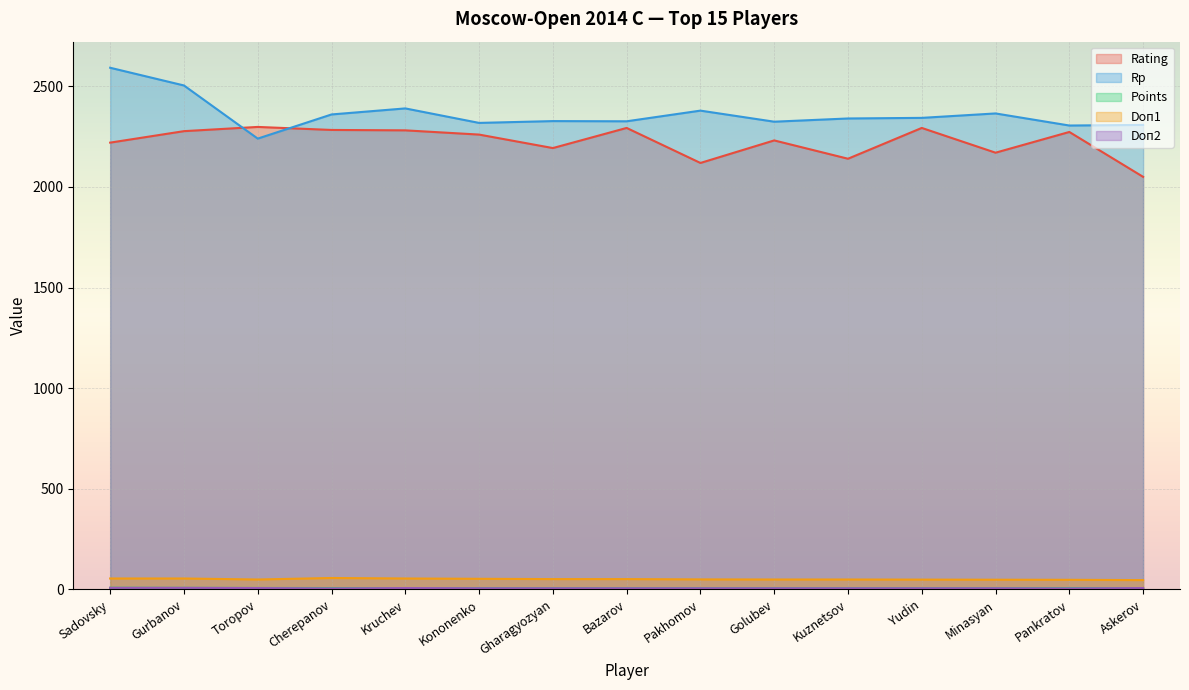

Where do Rating and Rp first cross each other?

Gurbanov and Toropov